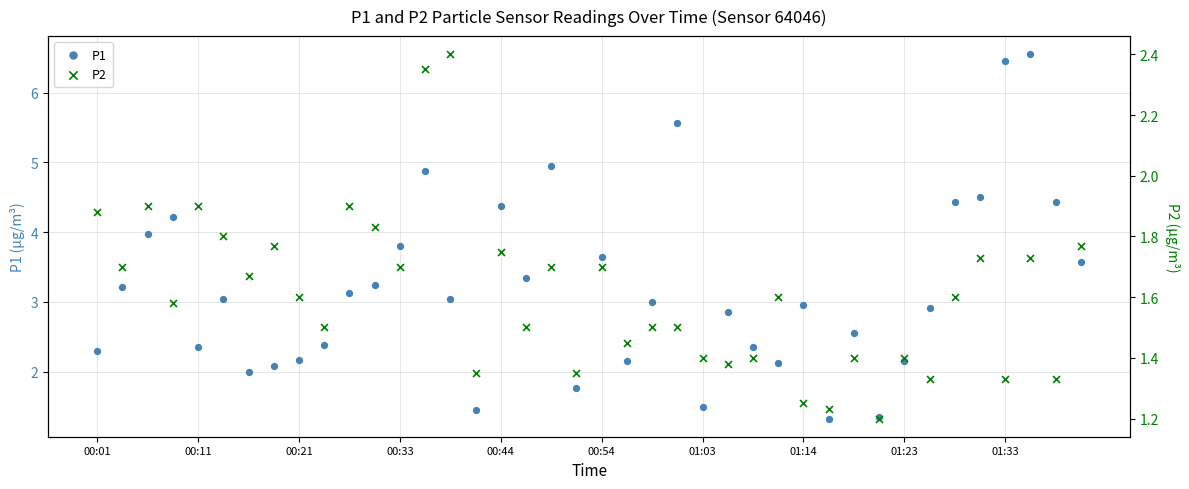

What are all the series names shown in the legend?

P1, P2